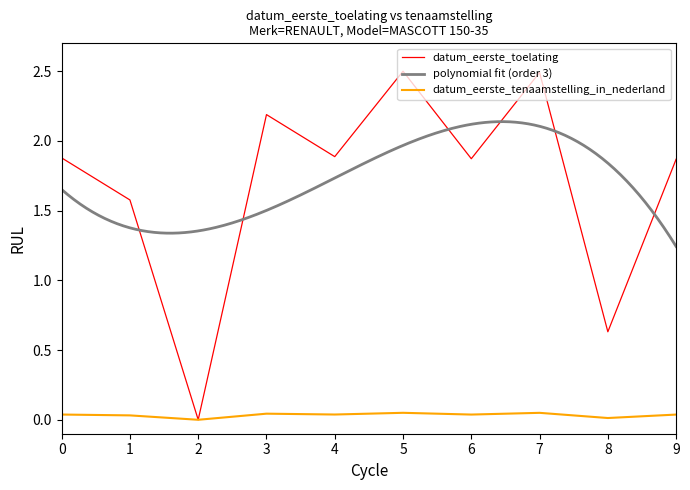

Is the value of datum_eerste_tenaamstelling_in_nederland at 4 greater than the value of datum_eerste_toelating at 5?

No